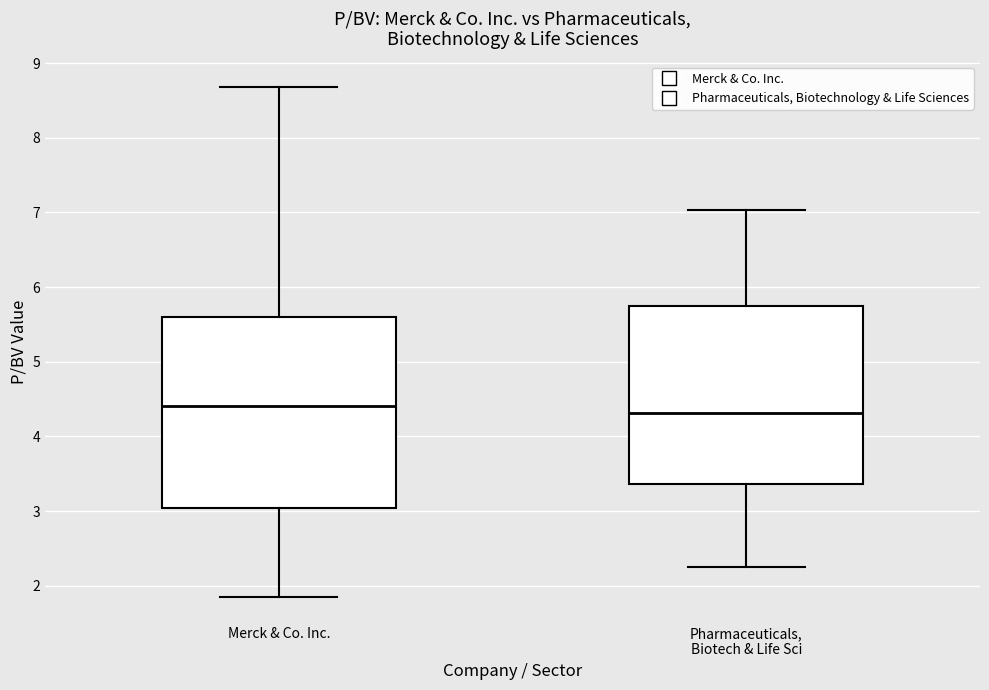

Reading left to right, transcribe this box plot: for each box, give where its median line is, the range the box spans, and where its two whiskers end, as read against the y-axis. The values are not printed on the chart, so give them approximately, as read against the axis.

Merck & Co. Inc.: median 4.4, box 3.0 to 5.6, whiskers 1.9 to 8.7
Pharmaceuticals, Biotech & Life Sci: median 4.3, box 3.4 to 5.7, whiskers 2.3 to 7.0